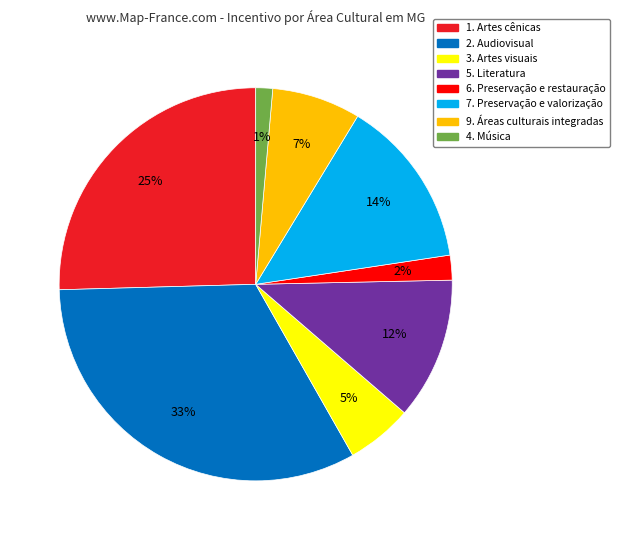

Do 7. Preservação e valorização and 6. Preservação e restauração together represent more than half of the pie?

No